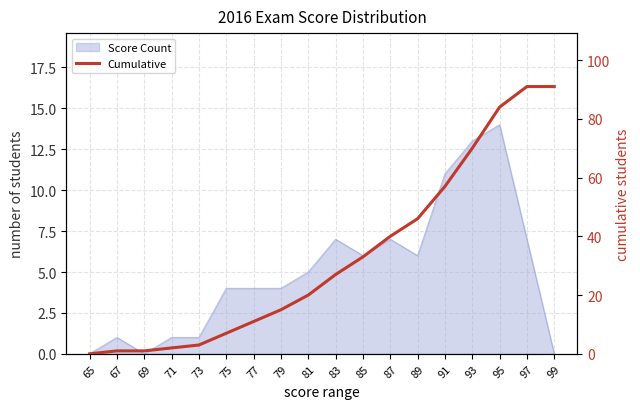

Which label corresponds to the largest value in the chart?

97